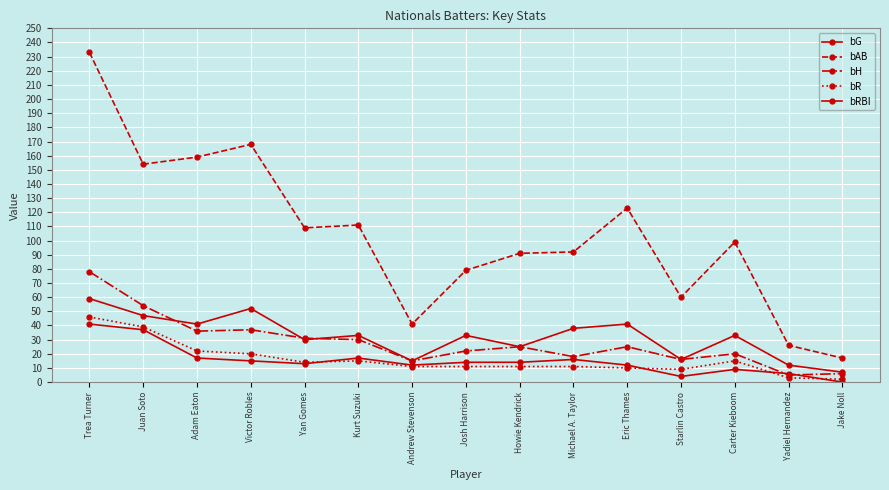

True or false: bH and bR cross at least once.

False